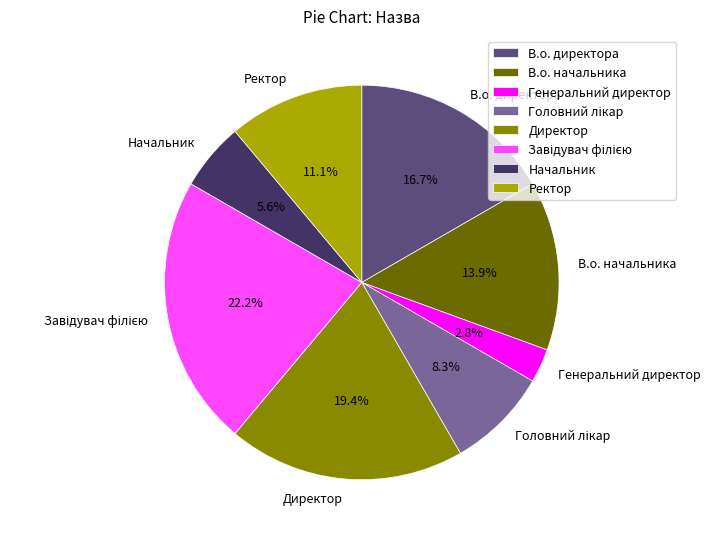

Is it true that В.о. директора is 17% of the pie?

True